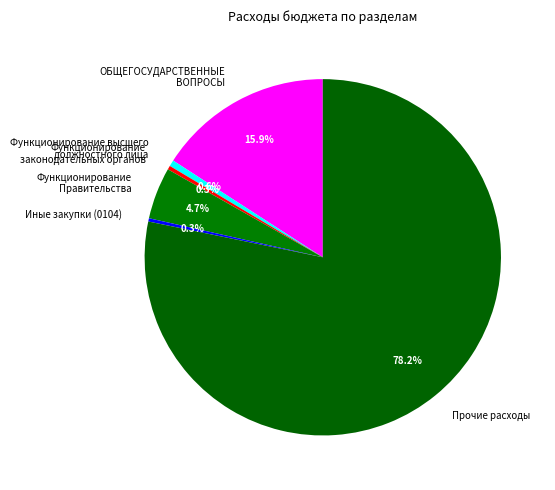

What percentage is the Функционирование Правительства slice, to the nearest percent?

5%